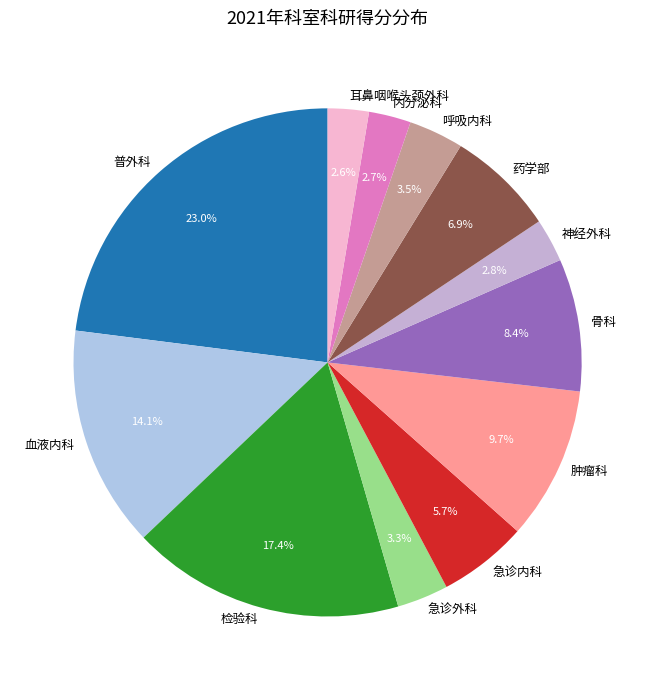

Count the number of slices in the pie.

12